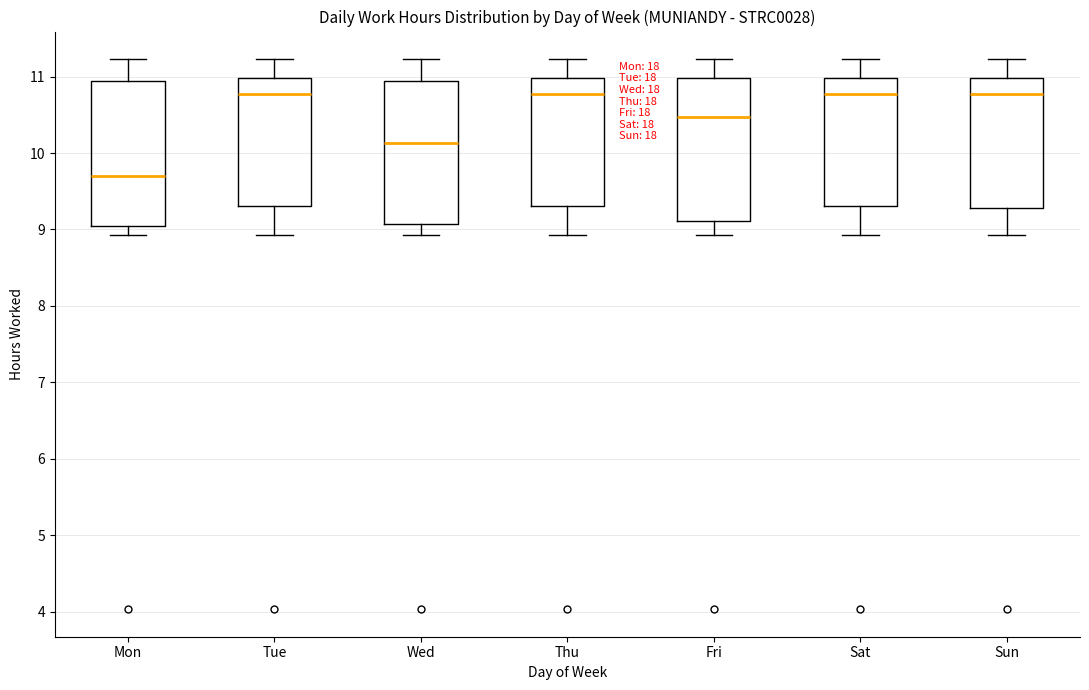

Reading left to right, transcribe this box plot: for each box, give where its median line is, the range the box spans, and where its two whiskers end, as read against the y-axis. The values are not printed on the chart, so give them approximately, as read against the axis.

Mon: median 9.7, box 9.0 to 10.9, whiskers 8.9 to 11.2
Tue: median 10.8, box 9.3 to 11.0, whiskers 8.9 to 11.2
Wed: median 10.1, box 9.1 to 10.9, whiskers 8.9 to 11.2
Thu: median 10.8, box 9.3 to 11.0, whiskers 8.9 to 11.2
Fri: median 10.5, box 9.1 to 11.0, whiskers 8.9 to 11.2
Sat: median 10.8, box 9.3 to 11.0, whiskers 8.9 to 11.2
Sun: median 10.8, box 9.3 to 11.0, whiskers 8.9 to 11.2